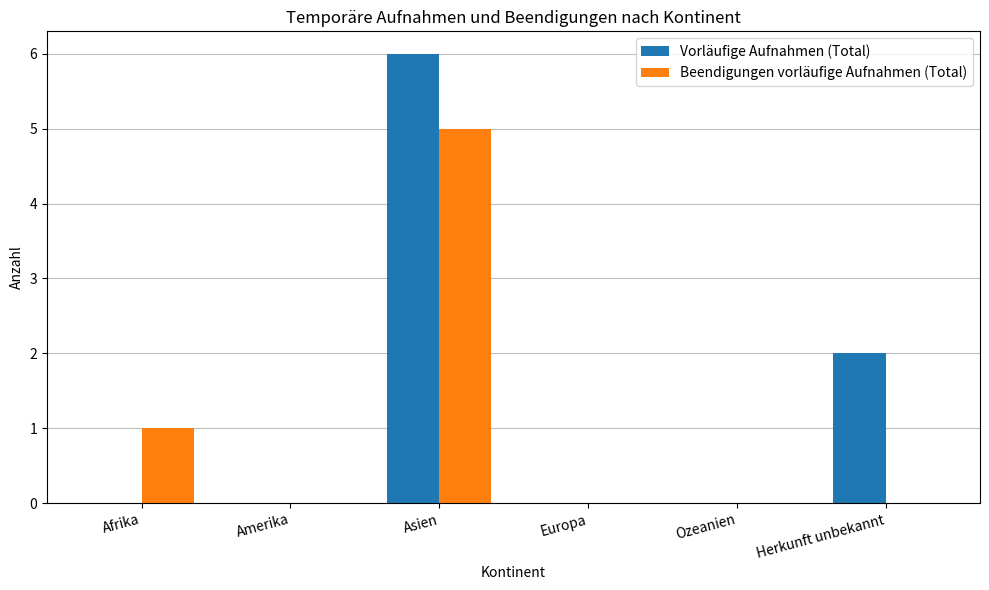

Where is Vorläufige Aufnahmen (Total) nearest to the value 3?

Herkunft unbekannt